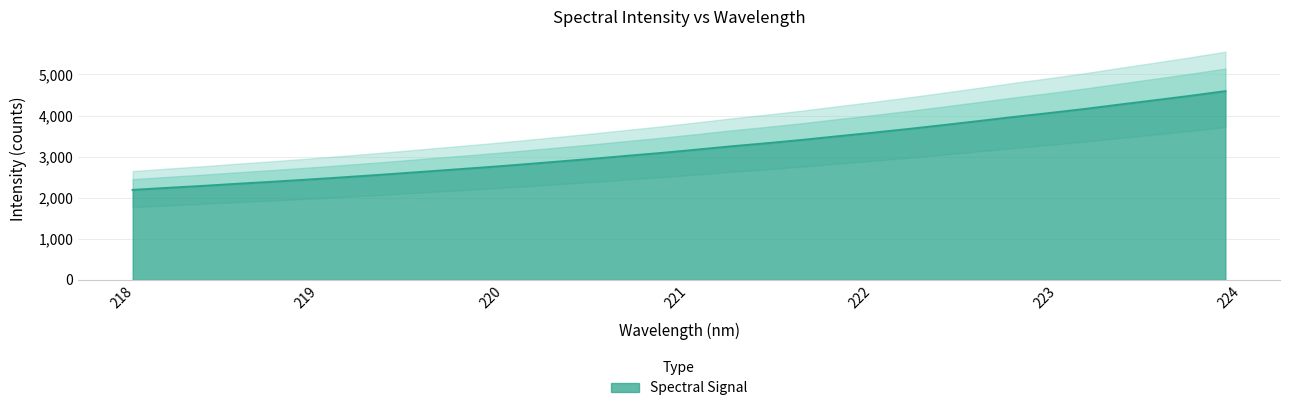

List the labels in order of value, smallest first.

218.0596, 218.2508, 218.442, 218.6332, 218.8244, 219.0156, 219.2067, 219.3979, 219.589, 219.7801, 219.9712, 220.1623, 220.3533, 220.5444, 220.7354, 220.9264, 221.1174, 221.3083, 221.4993, 221.6902, 221.8812, 222.0721, 222.263, 222.4538, 222.6447, 222.8355, 223.0264, 223.2172, 223.408, 223.5987, 223.7895, 223.9802